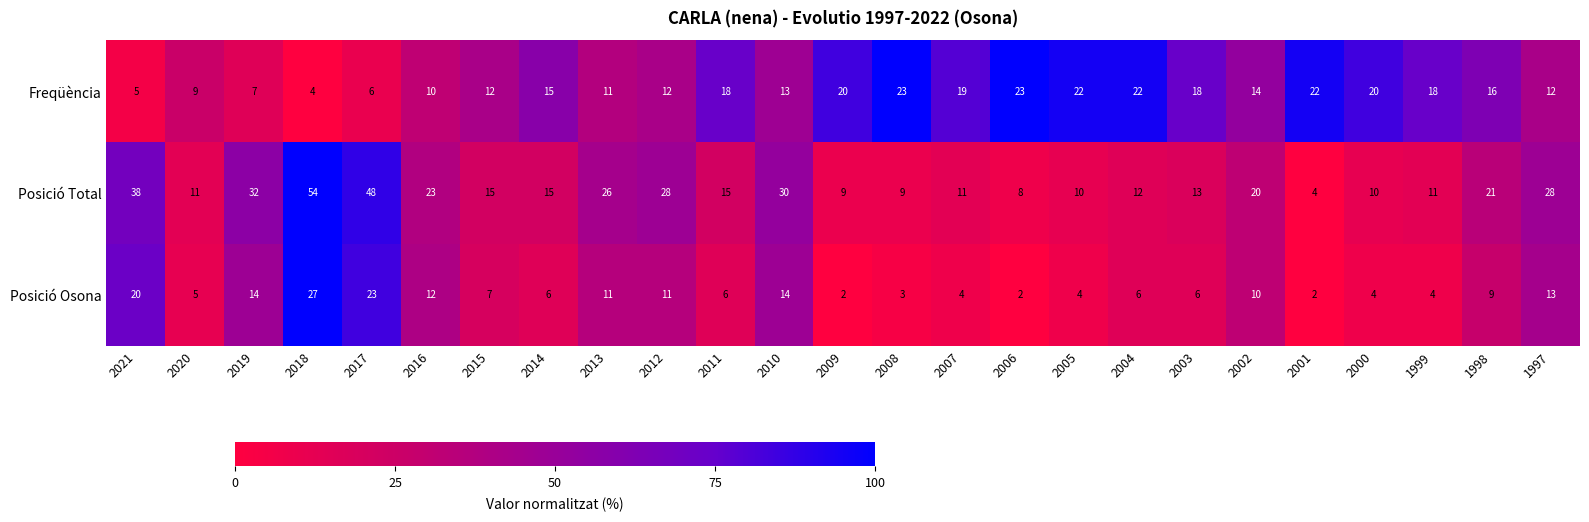

How many distinct data groups are displayed?

3